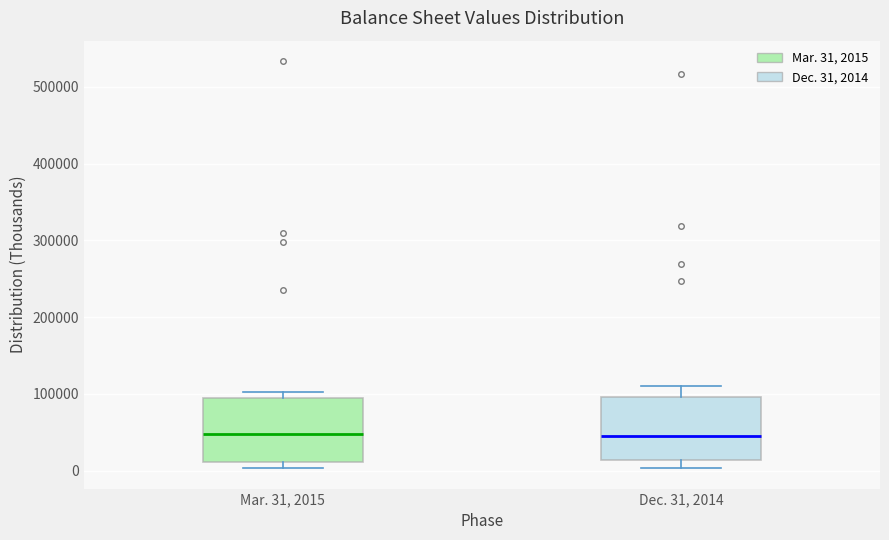

Where does the median line of the box for Mar. 31, 2015 sit on the y-axis? The values are not printed on the chart, so give them approximately, as read against the axis.

50000